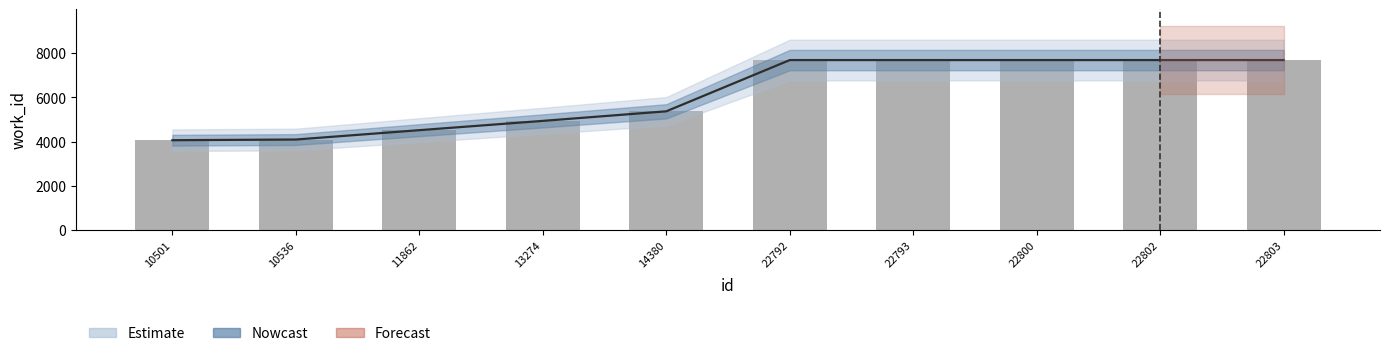

The value at 10501 is 1456. True or false?

False